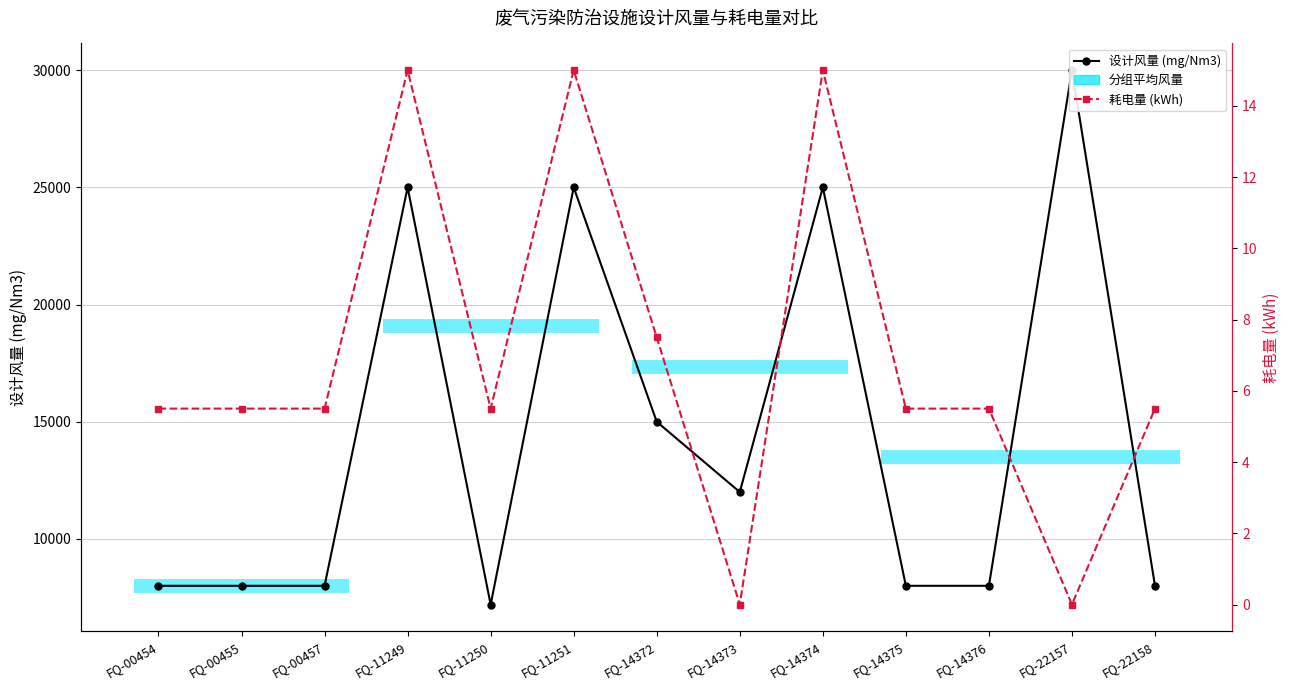

What is the value of the 耗电量 (kWh) point at the 9th from the left?

15.0